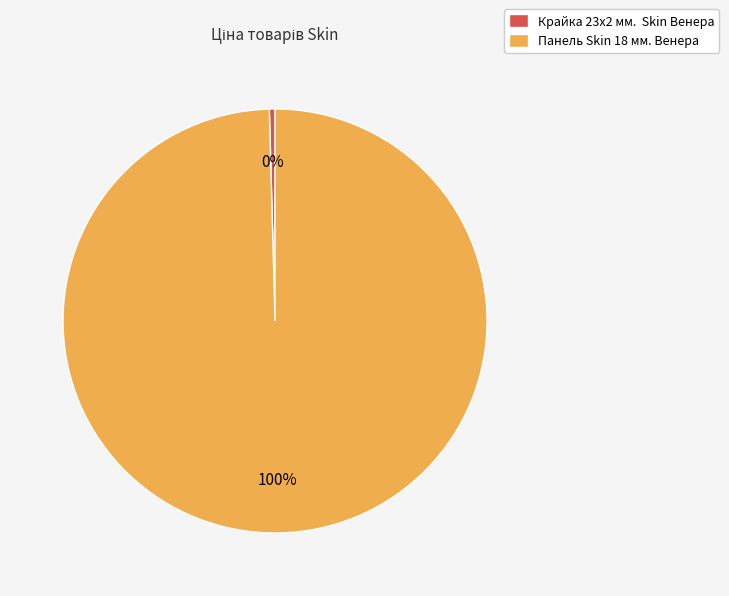

To the nearest percent, what is the average slice percentage?

50%